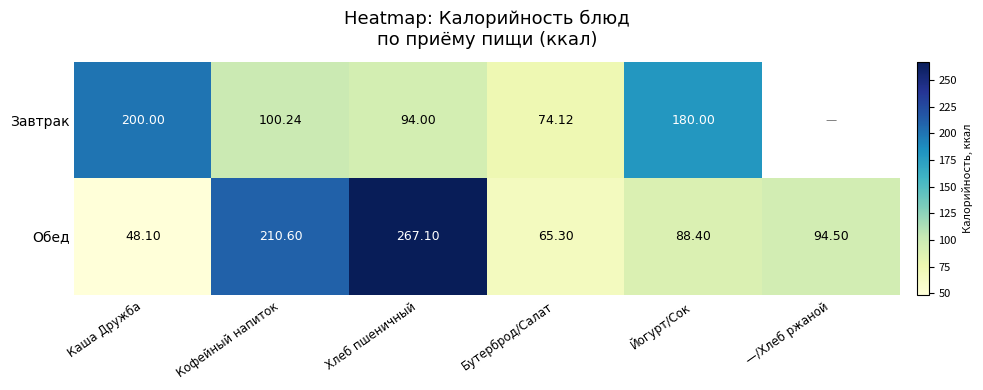

What is the average value of the Обед series?

129.0